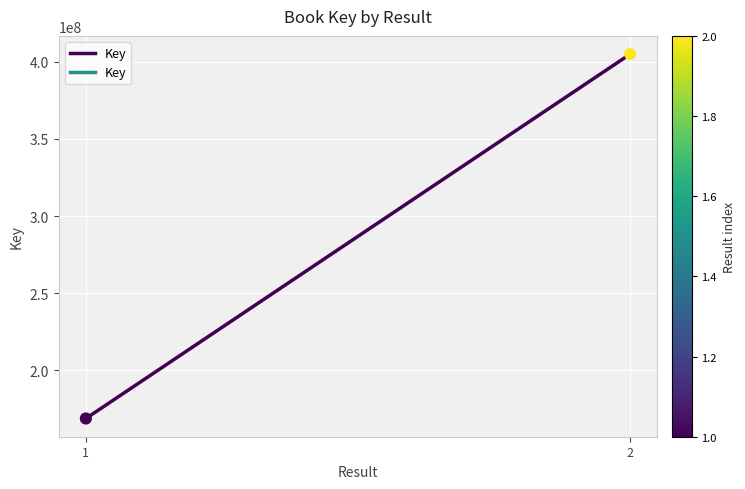

What is the range of Y values (max minus min)?

236151522